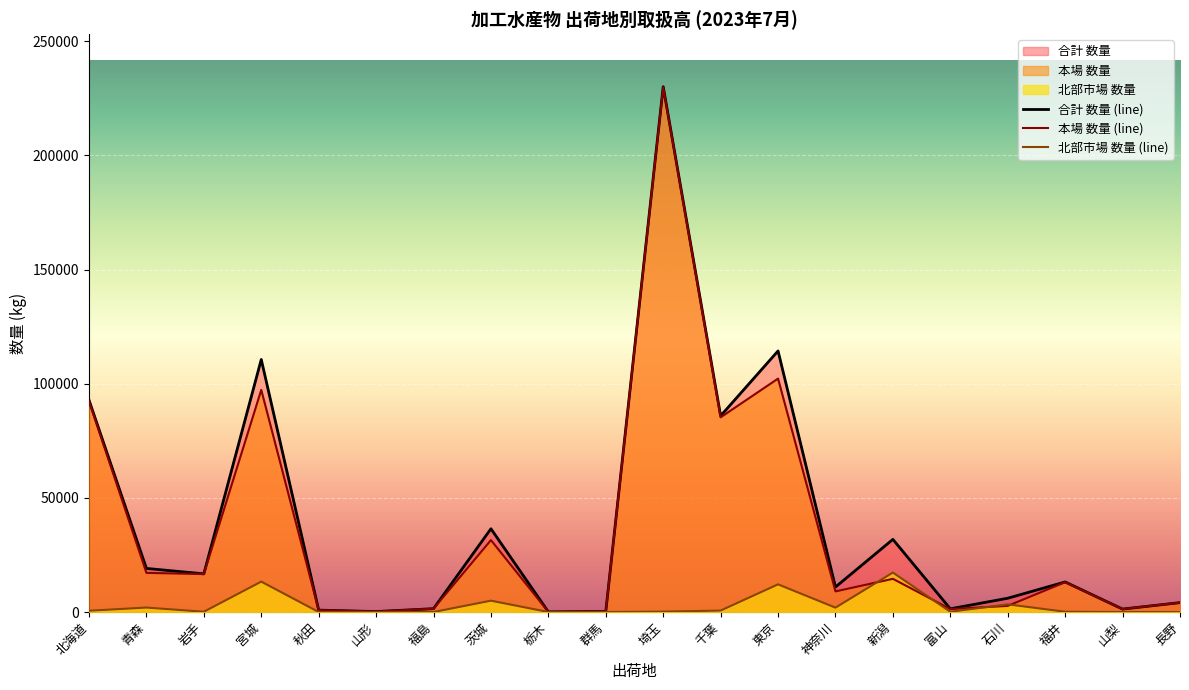

What are all the series names shown in the legend?

本場 数量, 北部市場 数量, 合計 数量